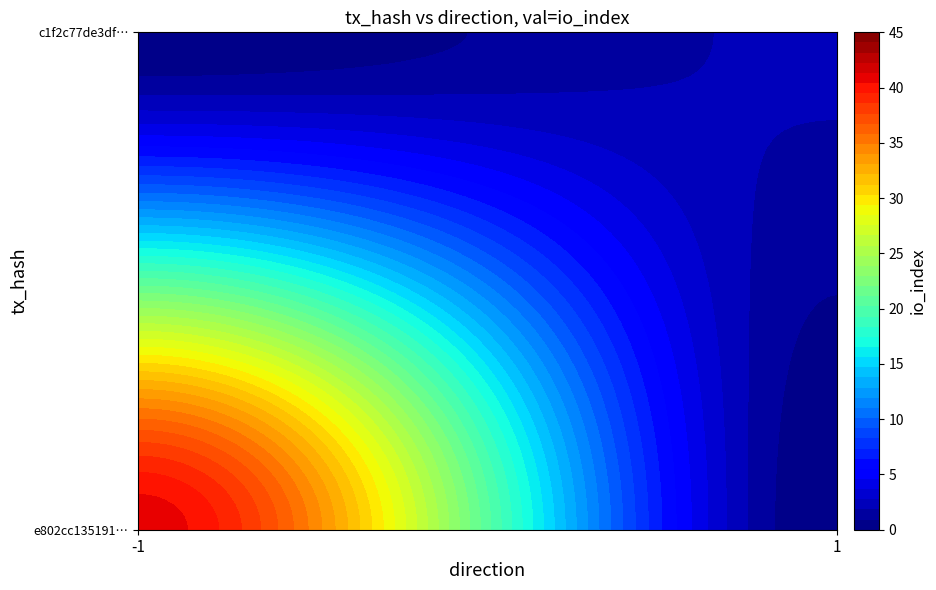

At how many categories does at least one series exceed 18?

1